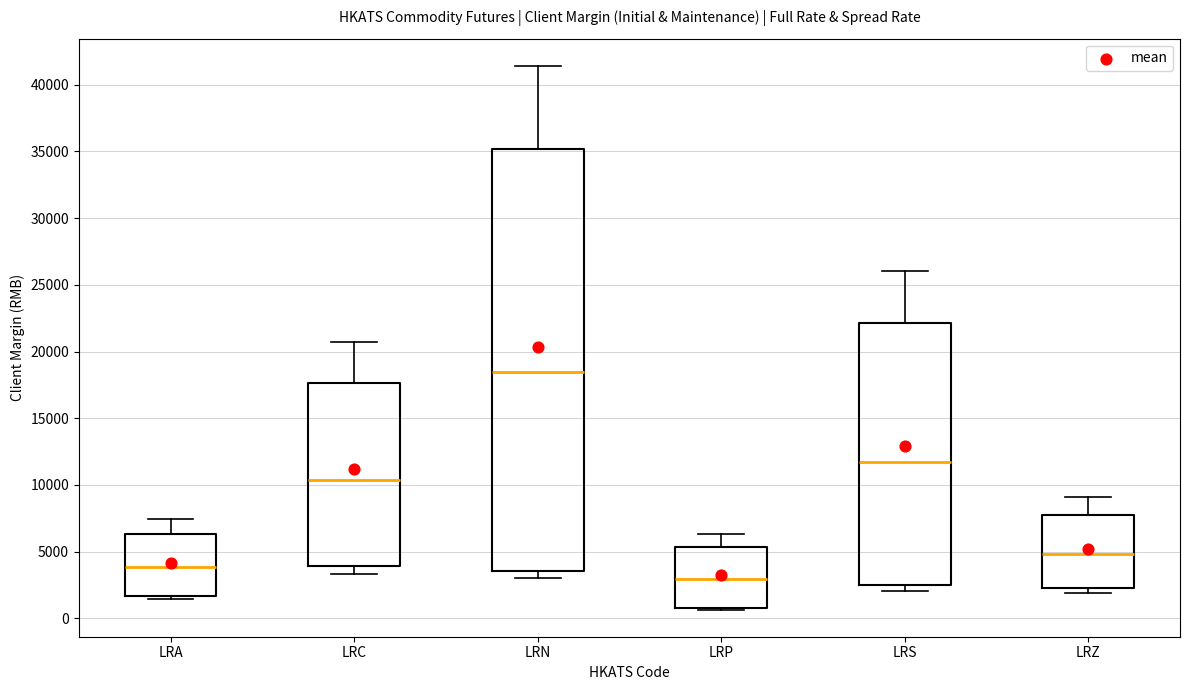

Which box has the highest median line?

LRN